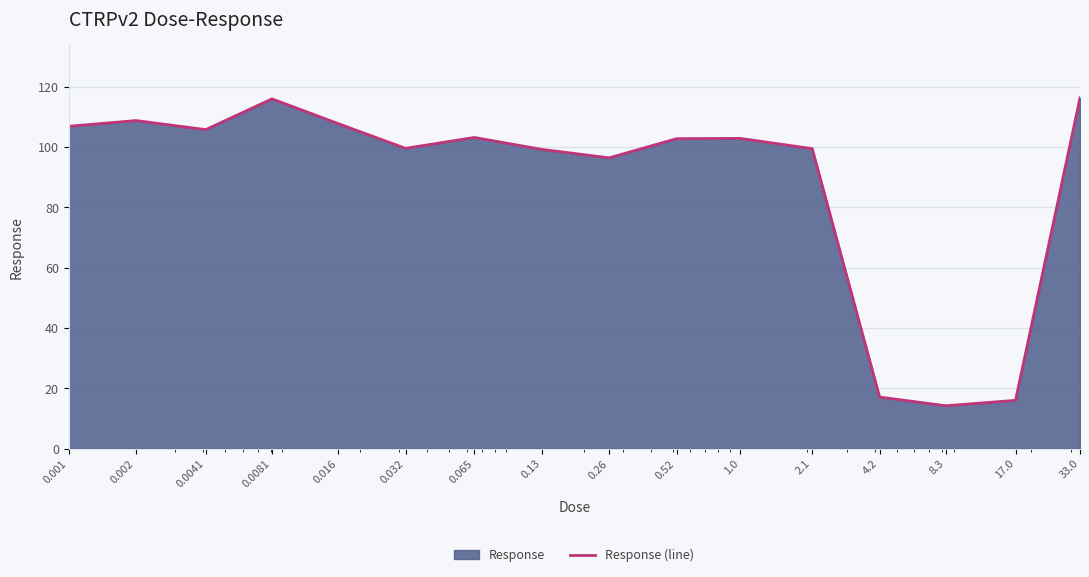

Which has a higher value, 17.0 or 0.032?

0.032